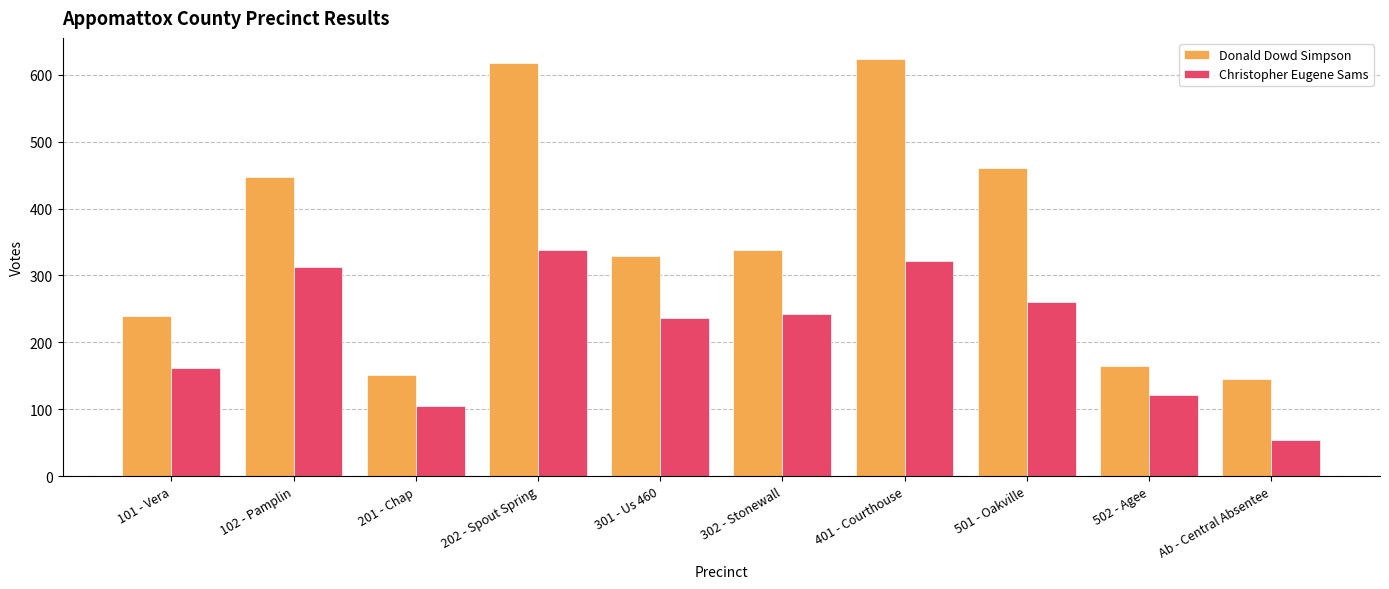

Reading right to left, list all the values displayed in this chart.

Donald Dowd Simpson: Ab - Central Absentee=145	502 - Agee=165	501 - Oakville=461	401 - Courthouse=624	302 - Stonewall=338	301 - Us 460=329	202 - Spout Spring=617	201 - Chap=151	102 - Pamplin=447	101 - Vera=240
Christopher Eugene Sams: Ab - Central Absentee=54	502 - Agee=122	501 - Oakville=260	401 - Courthouse=322	302 - Stonewall=243	301 - Us 460=237	202 - Spout Spring=338	201 - Chap=105	102 - Pamplin=312	101 - Vera=162